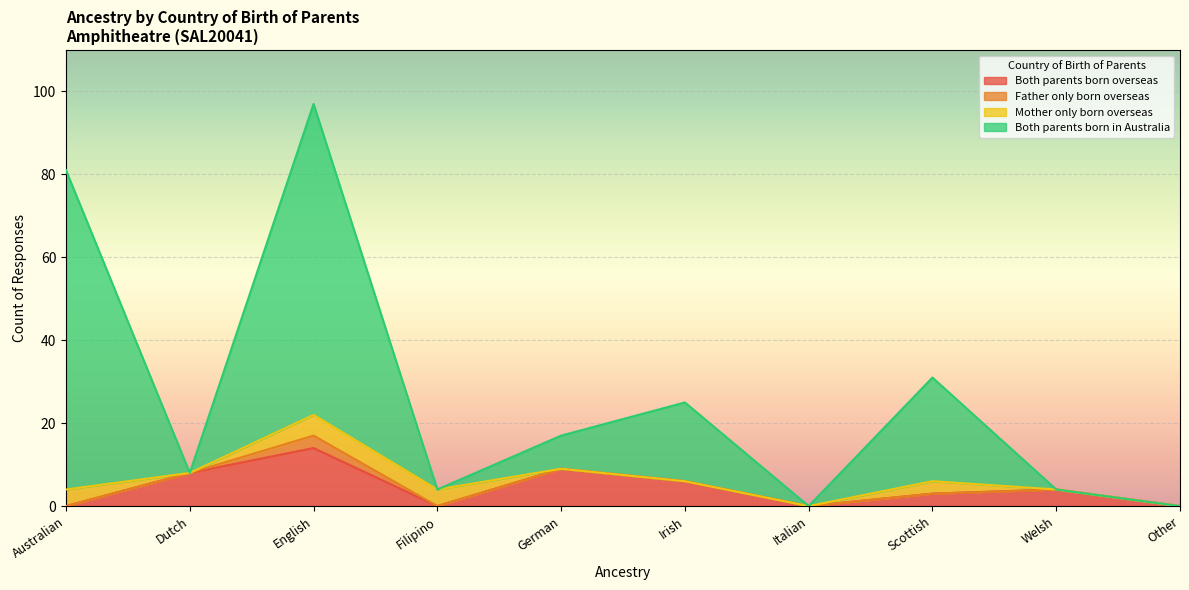

At which category does Both parents born overseas reach its first local peak?

English